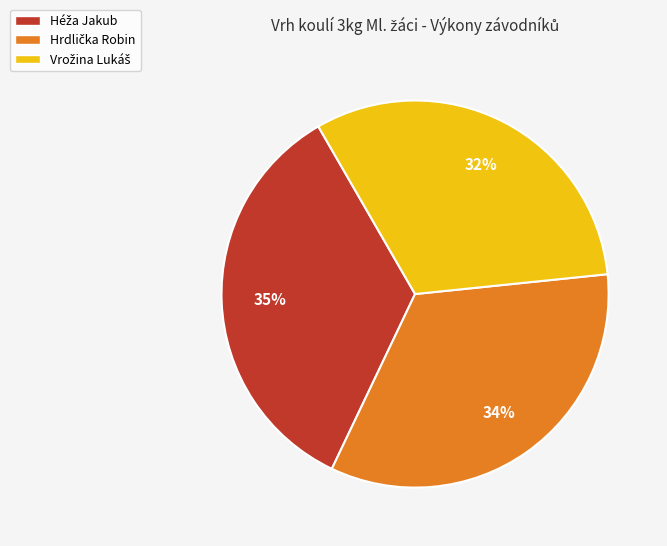

How many segments does this pie chart have?

3